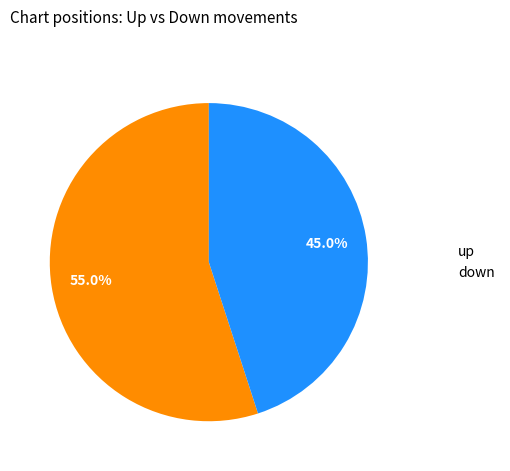

Rank the categories by value from lowest to highest.

down, up